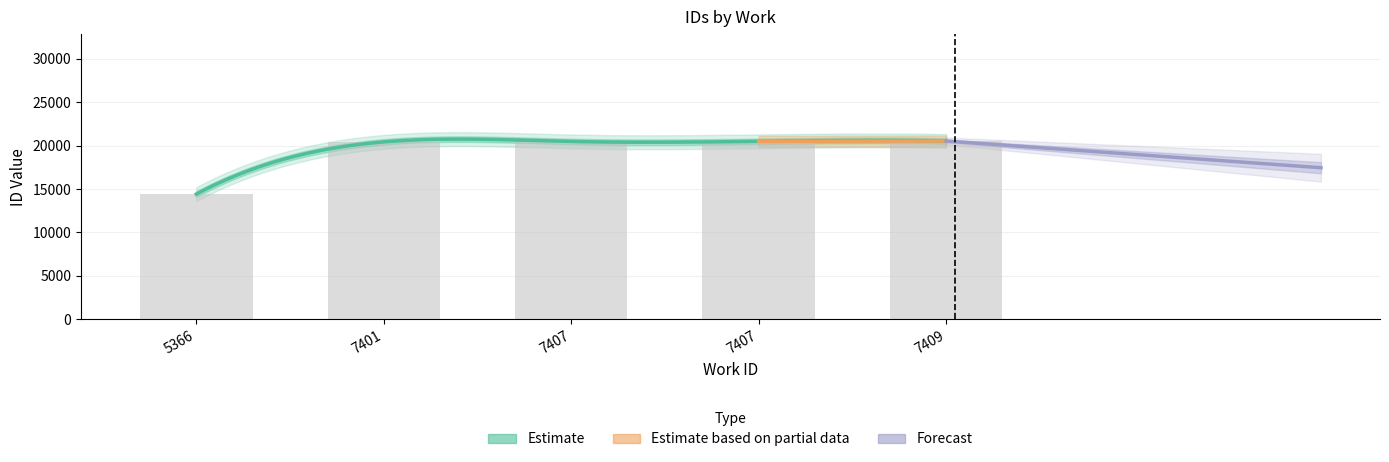

Count the number of values greater than 20479.

2